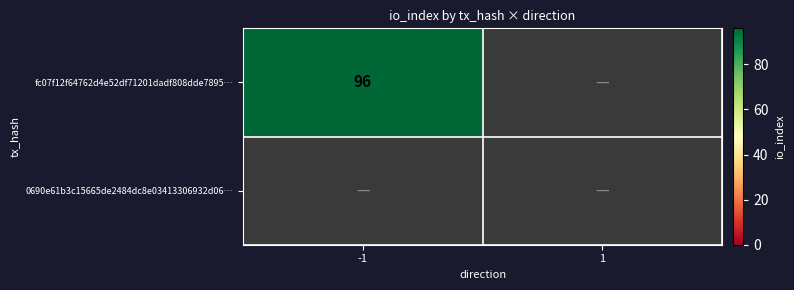

Between direction and io_index, which series saw the biggest shift?

fc07f12f64762d4e52df71201dadf808dde7895